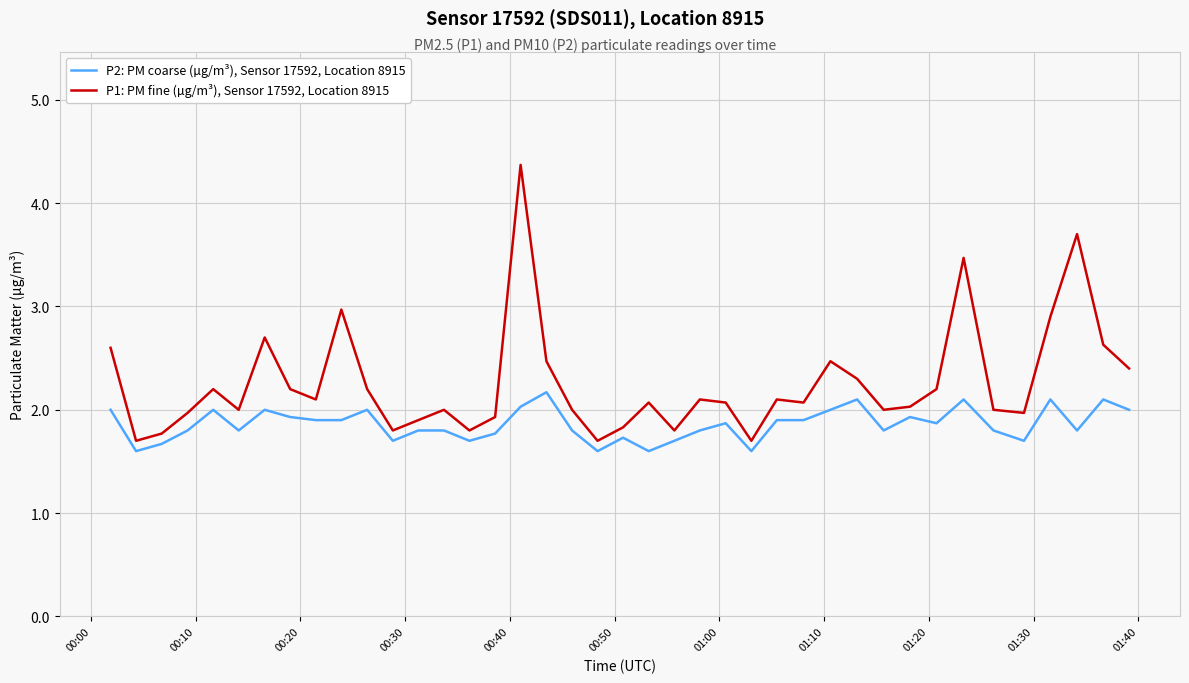

What is the difference between the maximum and minimum values in the P2: PM coarse (µg/m³), Sensor 17592, Location 8915 series?

0.6